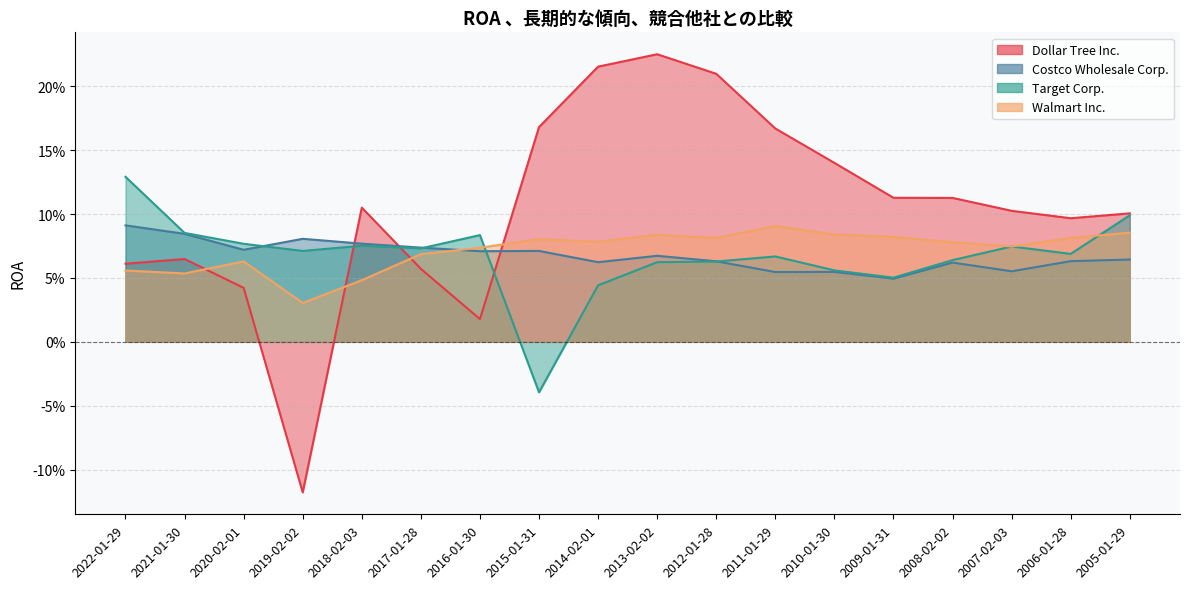

Which category has the highest value in the Target Corp. series?

2022-01-29